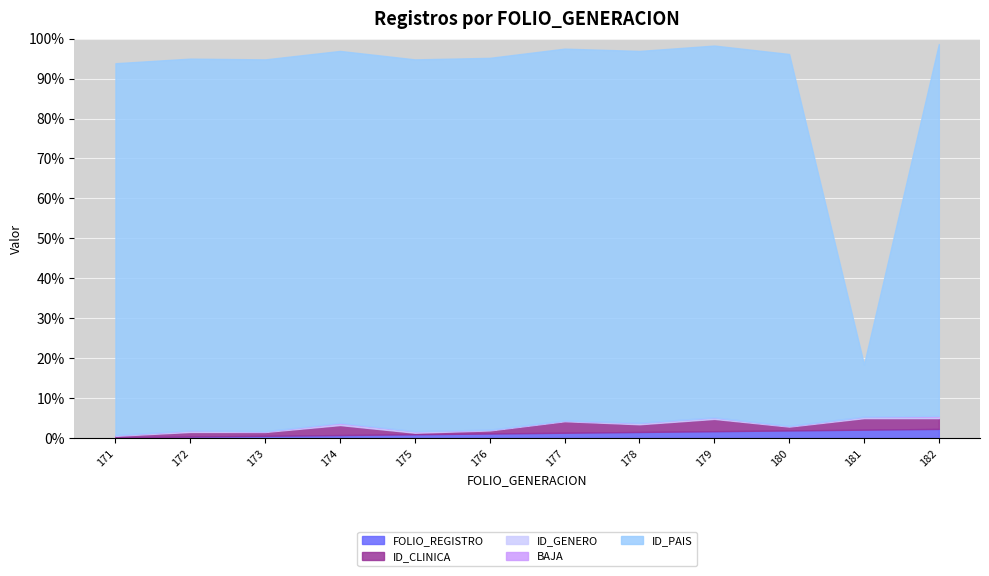

The value of ID_GENERO at 173 is 0. True or false?

False